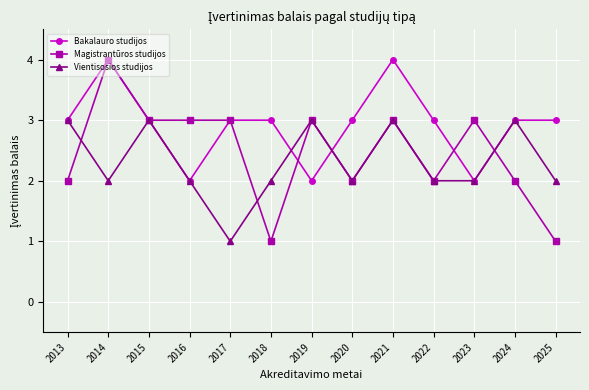

What is the sum of all Bakalauro studijos values?

38